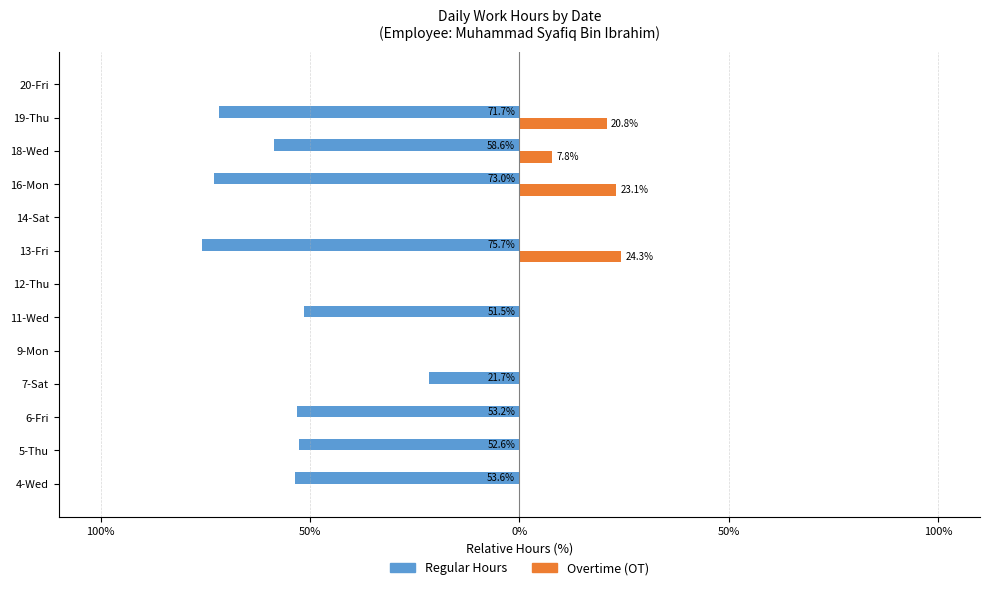

What are all the series names shown in the legend?

Regular Hours, Overtime (OT)